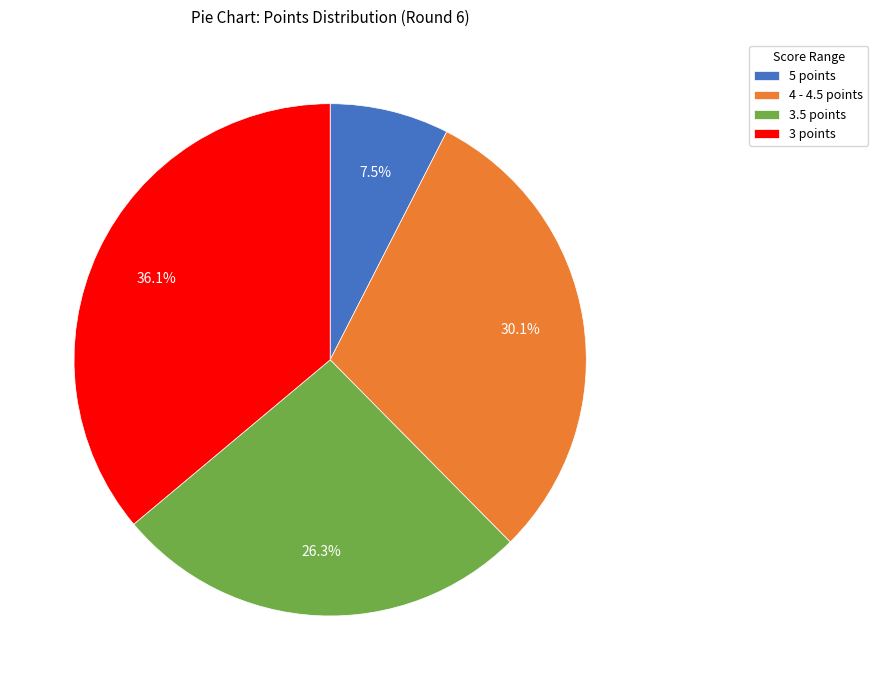

Does any single category account for the majority?

No